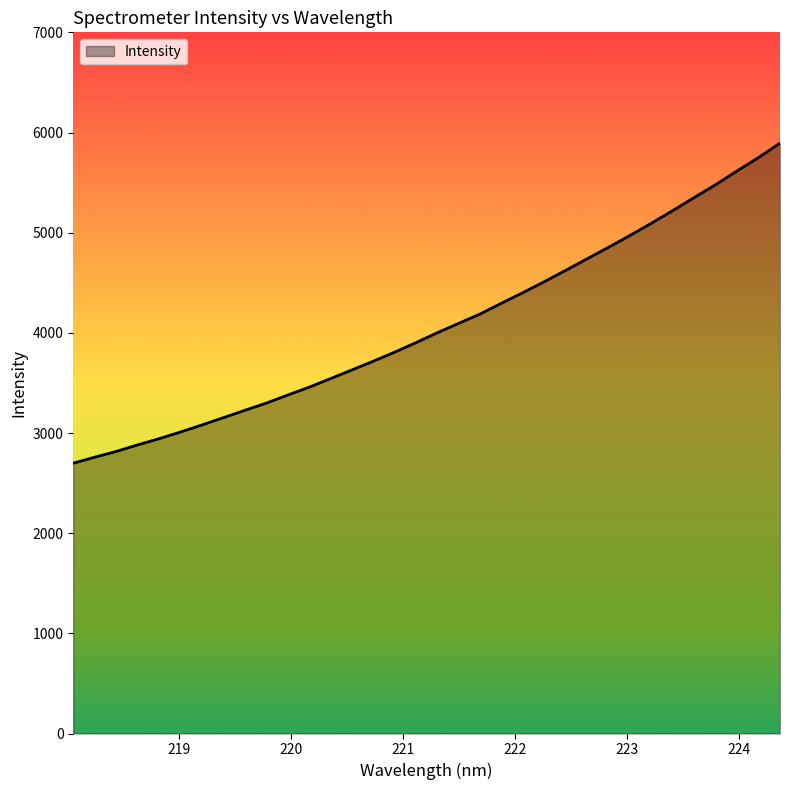

What is the maximum value shown in the chart?

5894.2